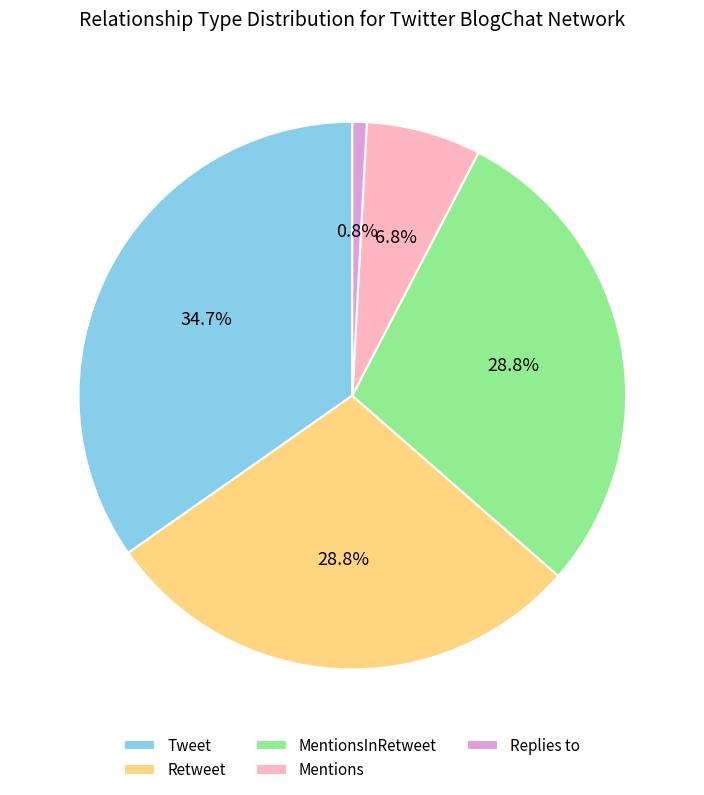

Combined, what portion of the pie is Tweet and MentionsInRetweet?

63.6%